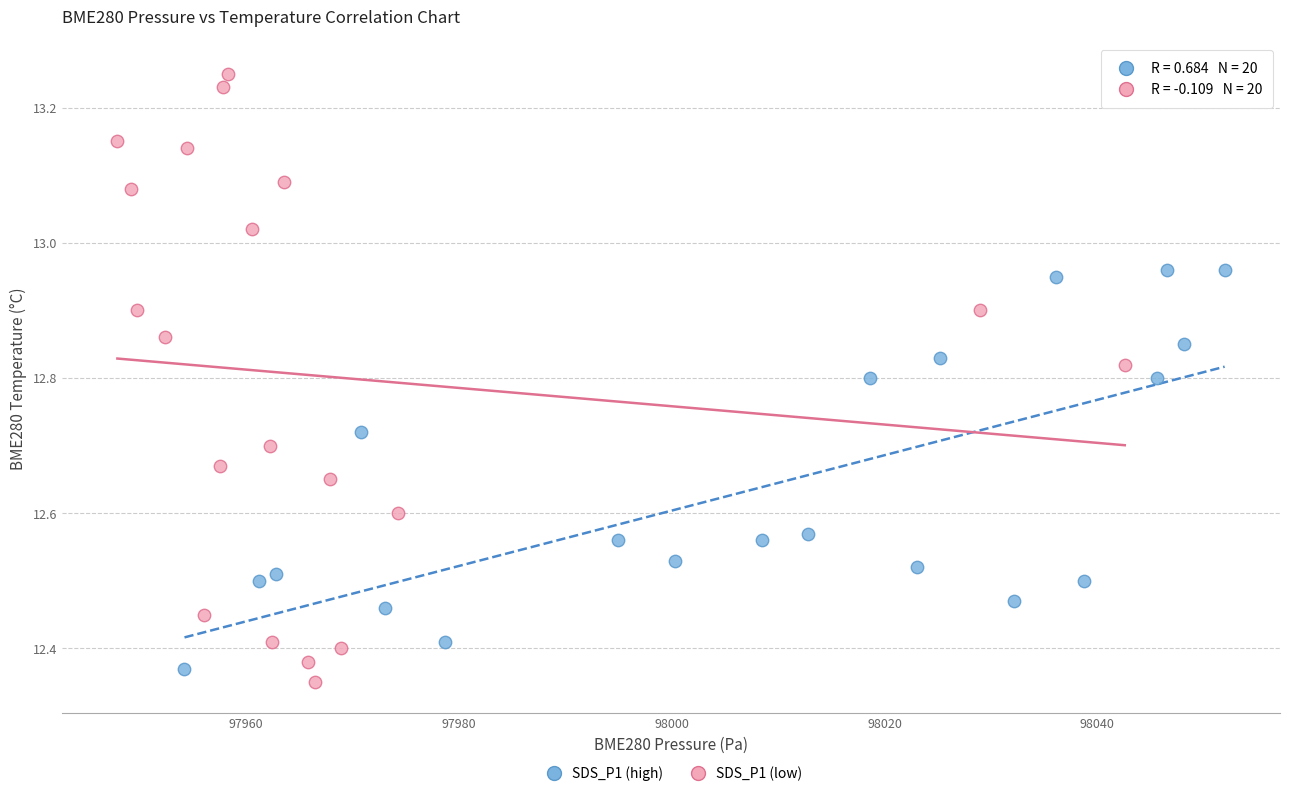

What are all the series names shown in the legend?

SDS_P1 (high), SDS_P1 (low)